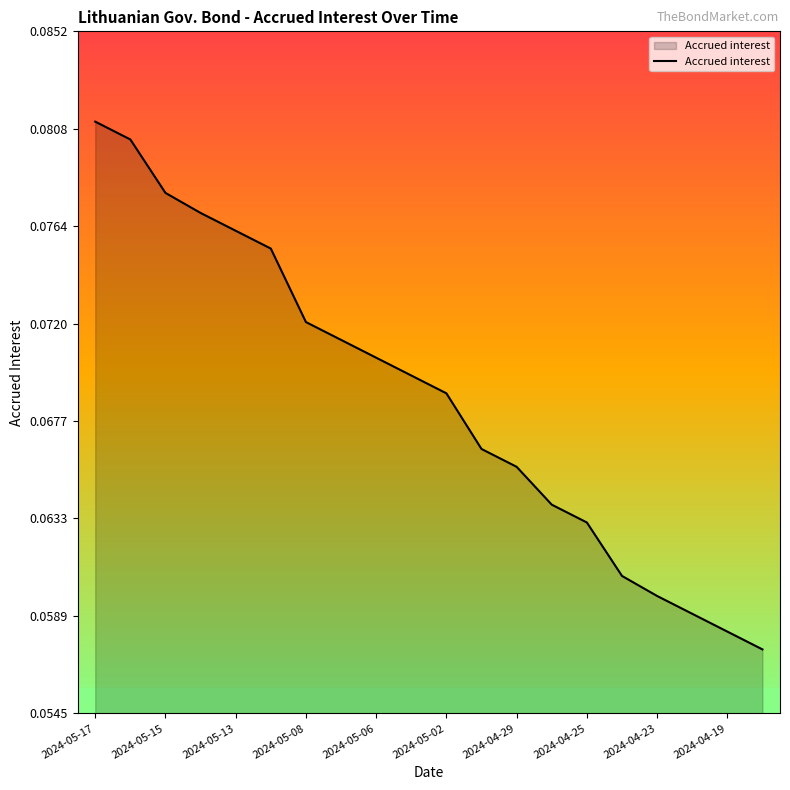

Reading left to right, what are all the values shown in this chart?

0.1	0.1	0.1	0.1	0.1	0.1	0.1	0.1	0.1	0.1	0.1	0.1	0.1	0.1	0.1	0.1	0.1	0.1	0.1	0.1